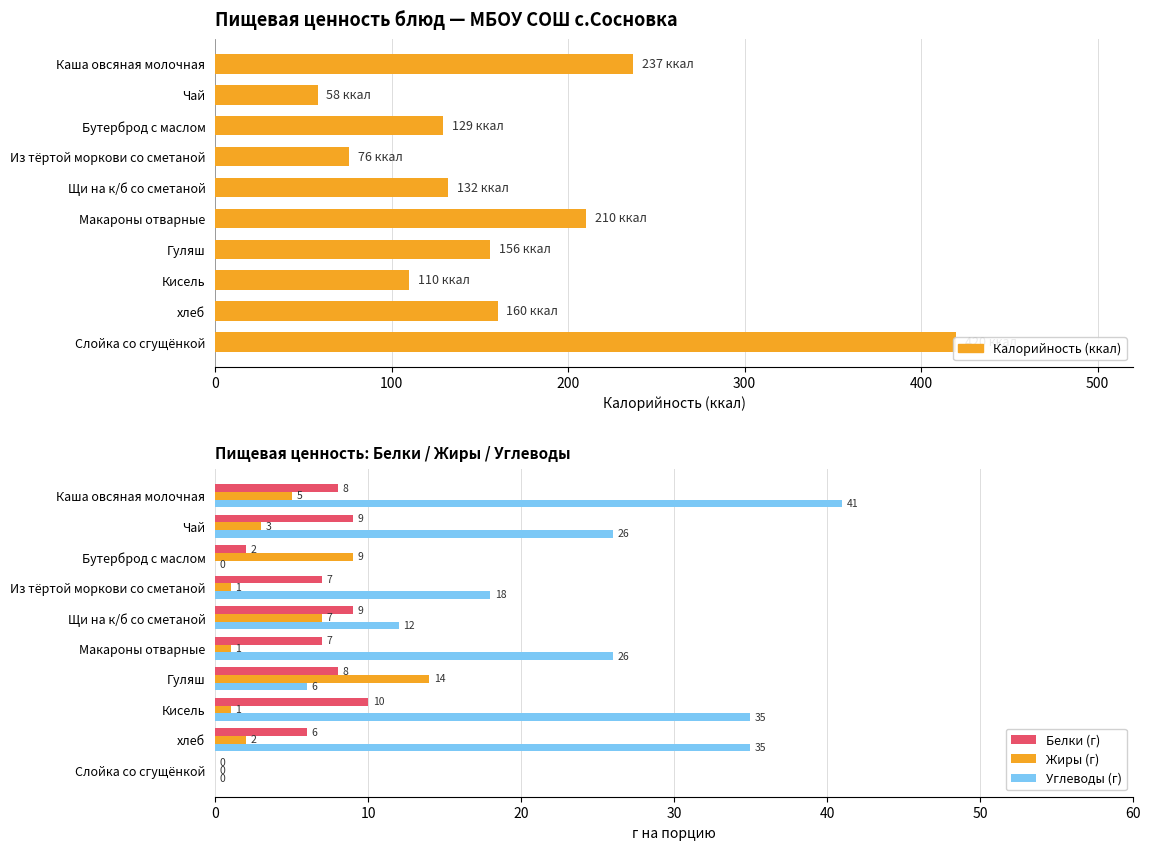

How many data points in Белки (г) are above 8?

3